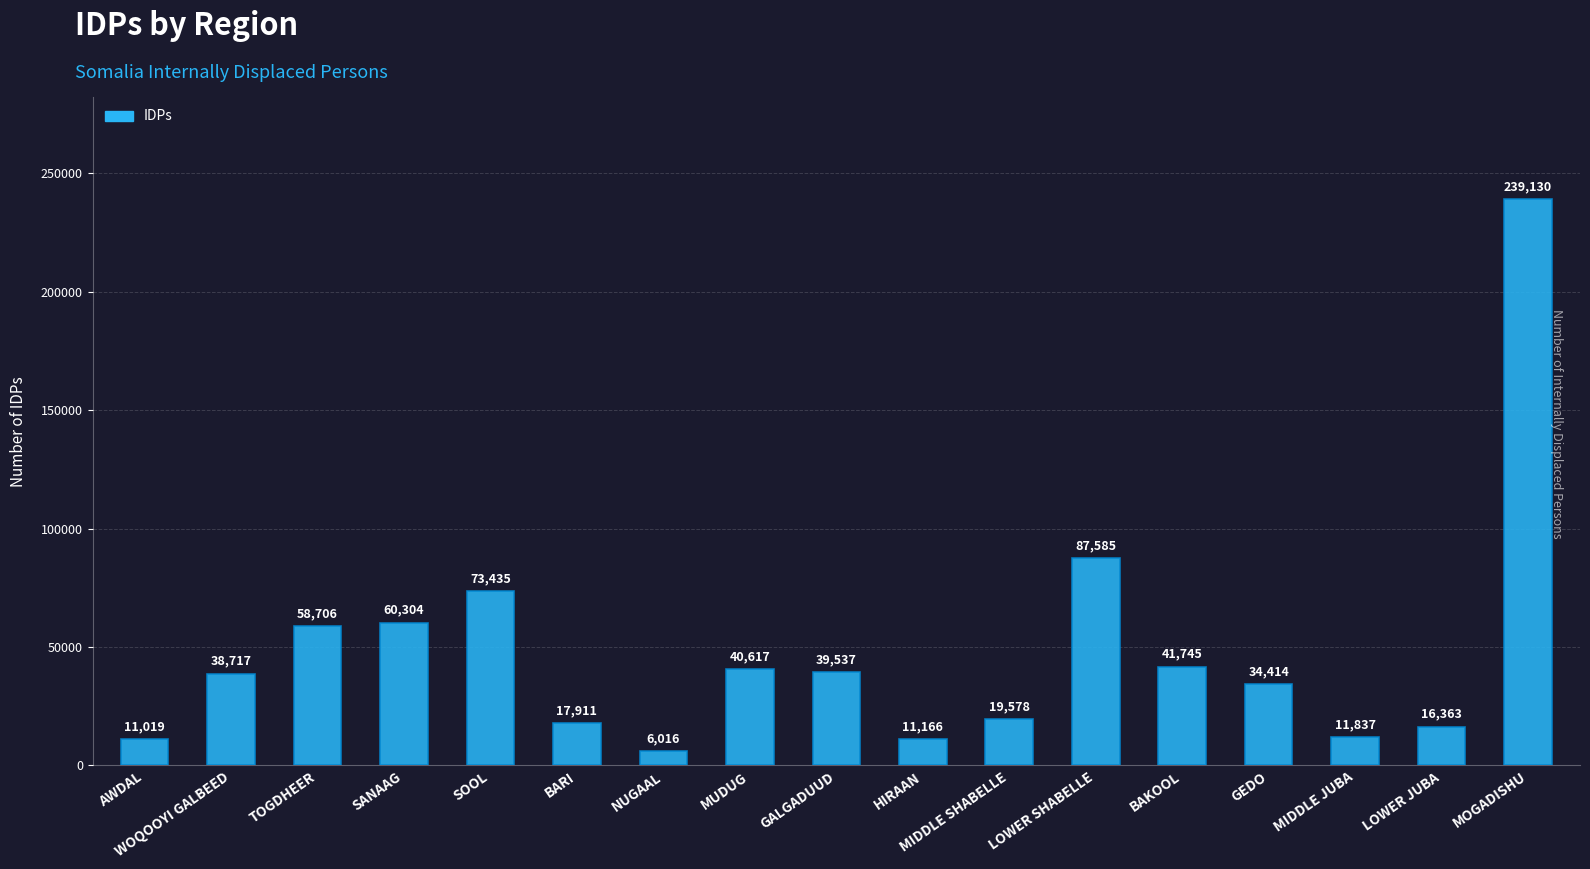

True or false: the data shows 56101 at GALGADUUD.

False